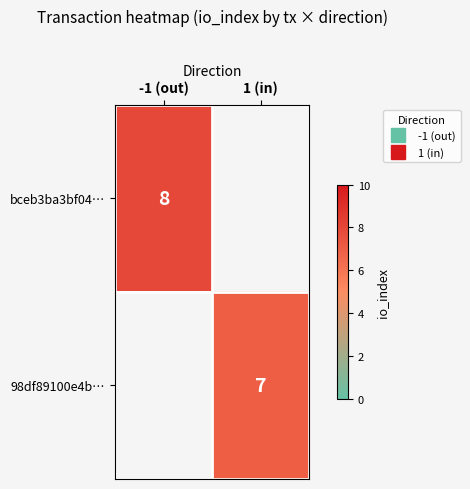

What is the greatest value displayed?

8.0